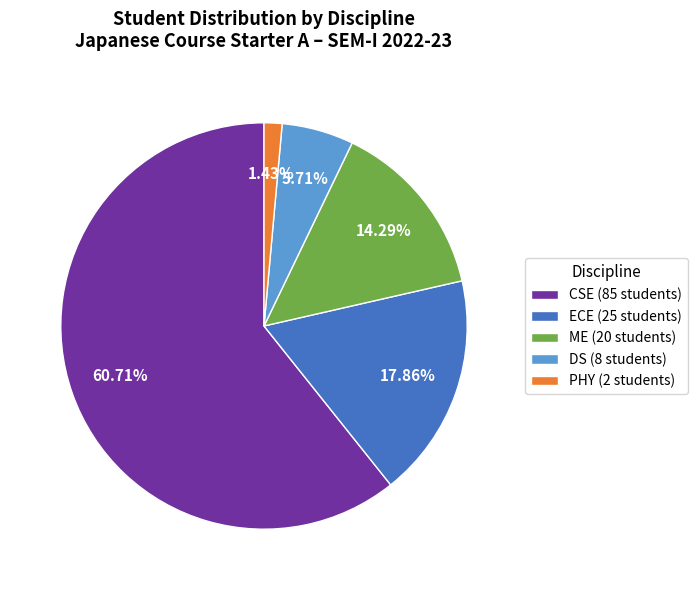

Which slice represents more than half of the pie?

CSE (85 students)